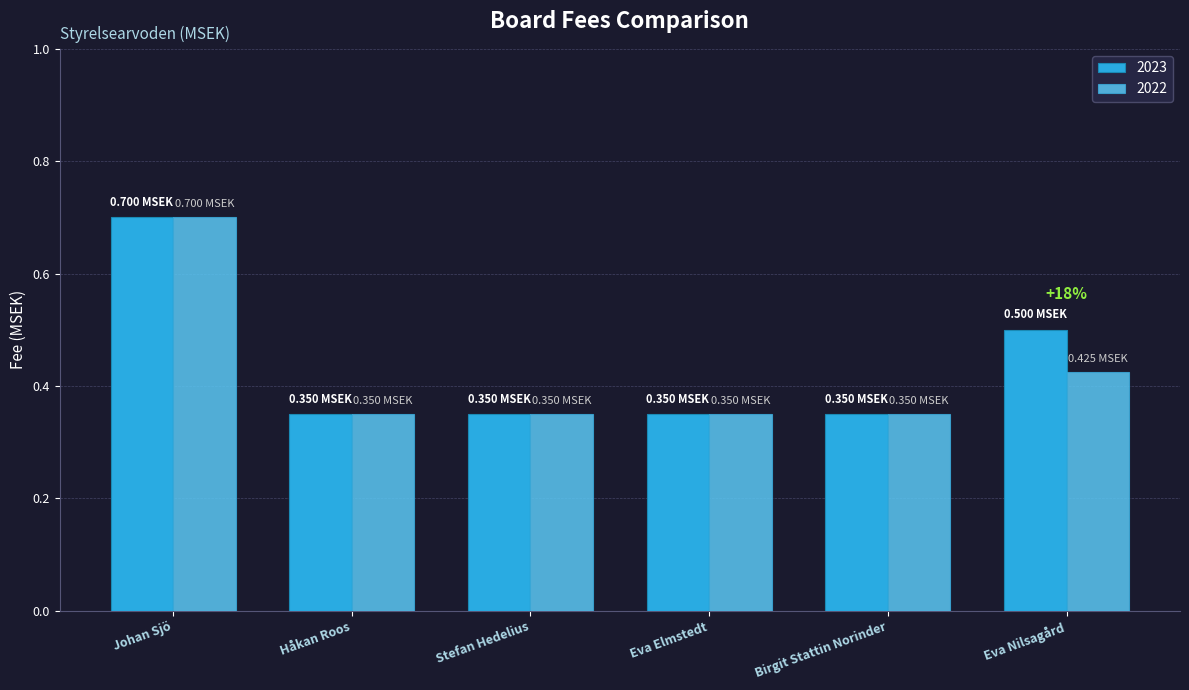

Rank the series by their average value, from highest to lowest.

2023, 2022